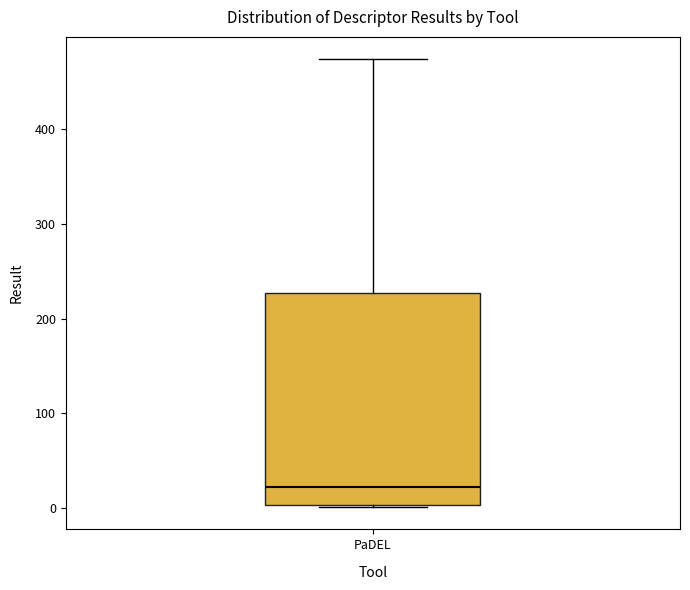

Read this box plot against the y-axis: the position of the median line, the range covered by the box, and the ends of both whiskers. The values are not printed on the chart, so give them approximately, as read against the axis.

median 20, box 0 to 230, whiskers 0 to 470